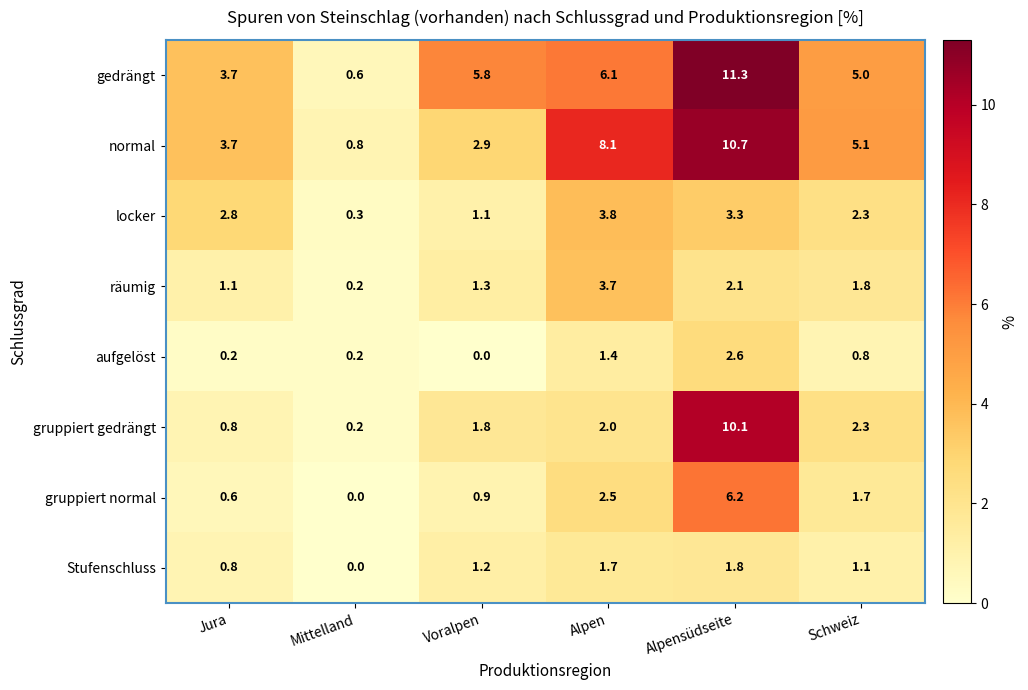

At which category is the sum across all series the highest?

Alpensüdseite